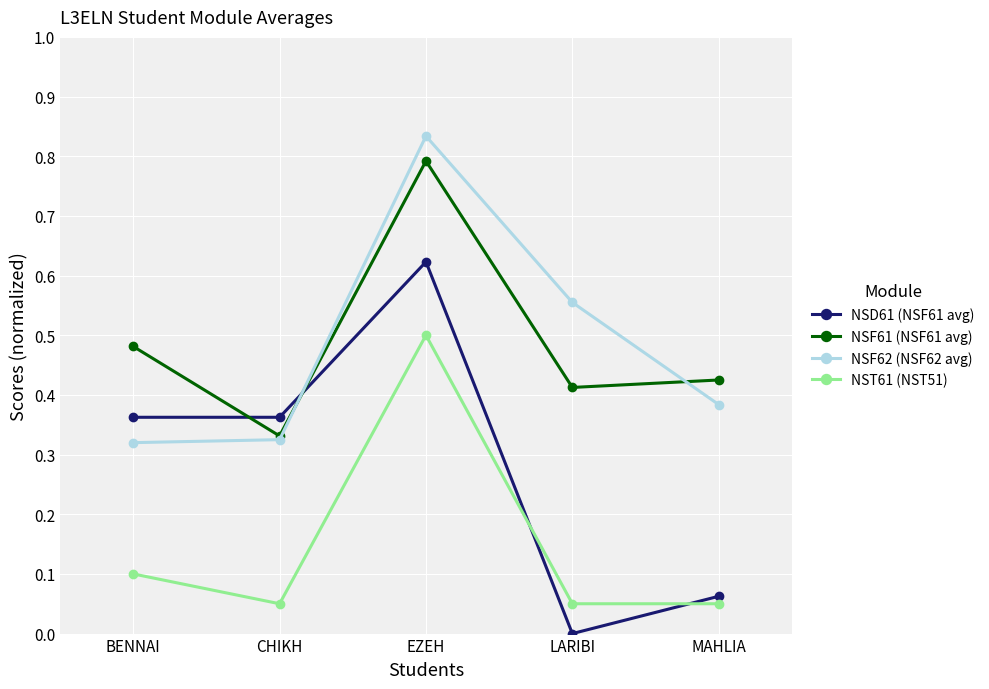

True or false: NSD61 (NSF61 avg) has a value of 0.0 at LARIBI.

True